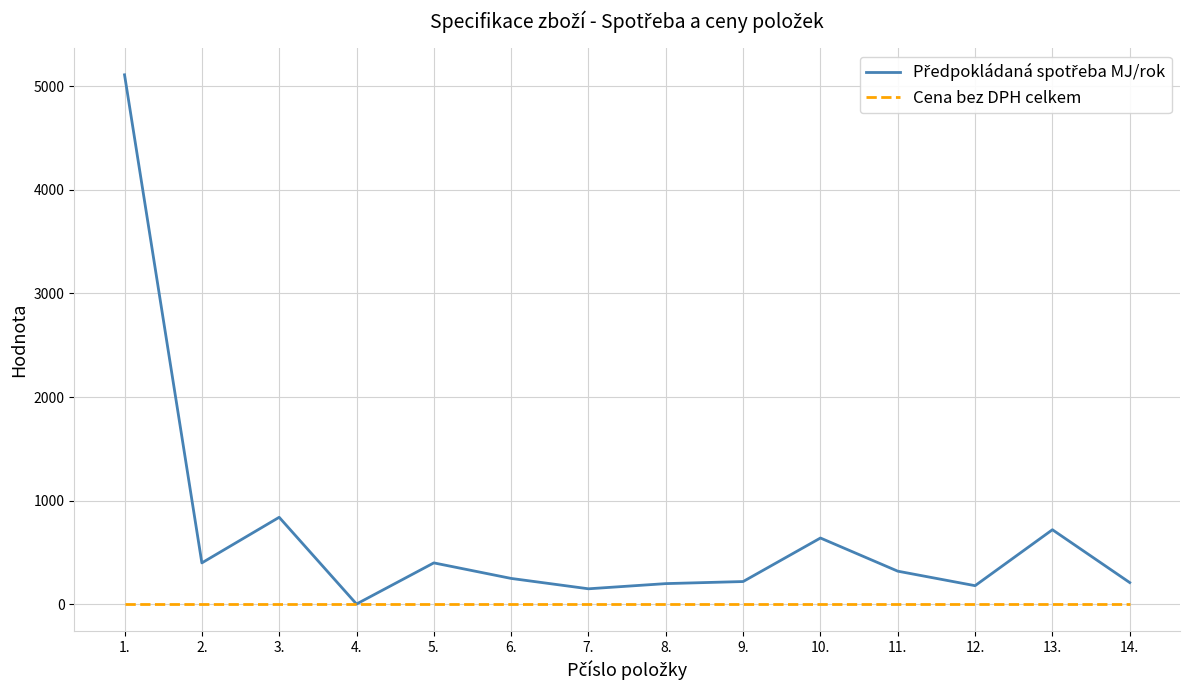

At which category is the sum across all series the highest?

1.